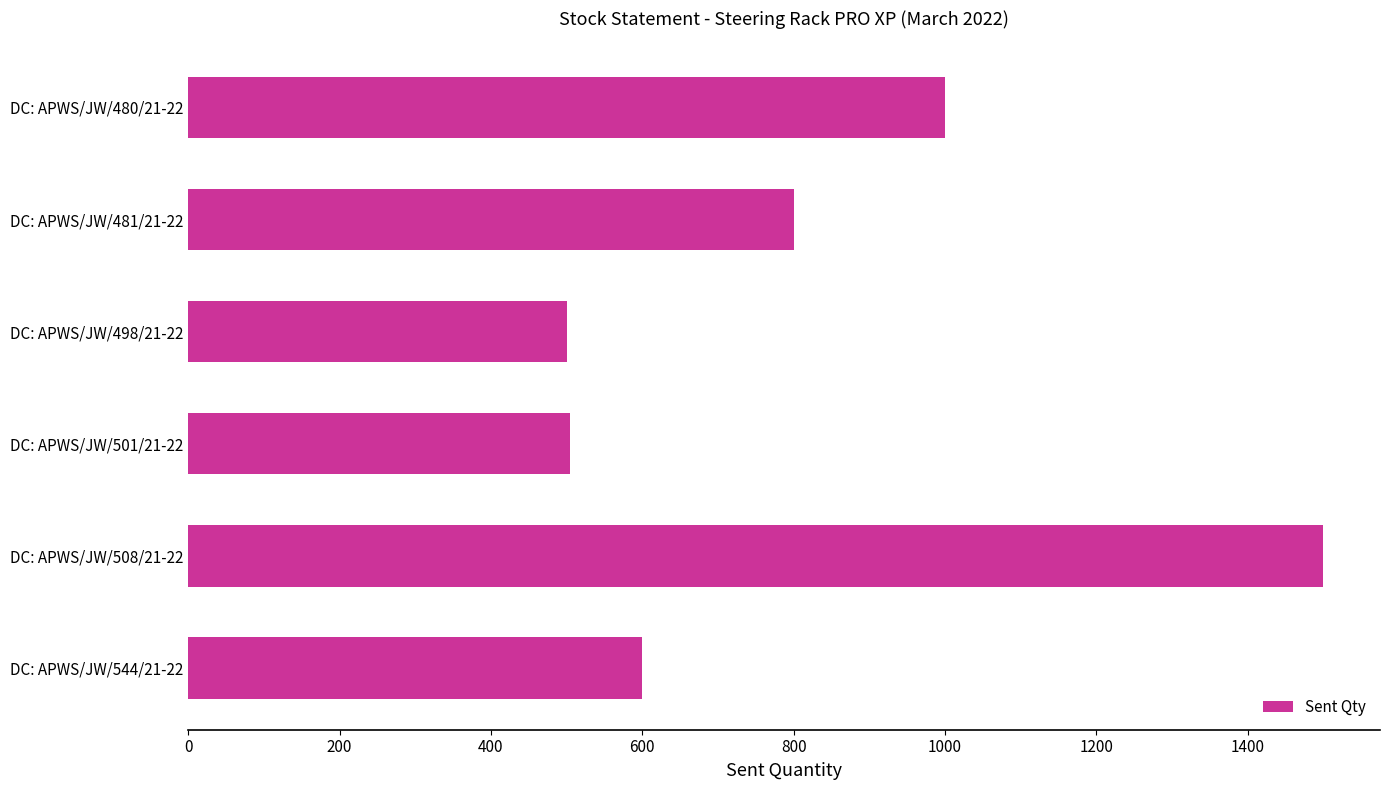

What is the maximum value shown in the chart?

1500